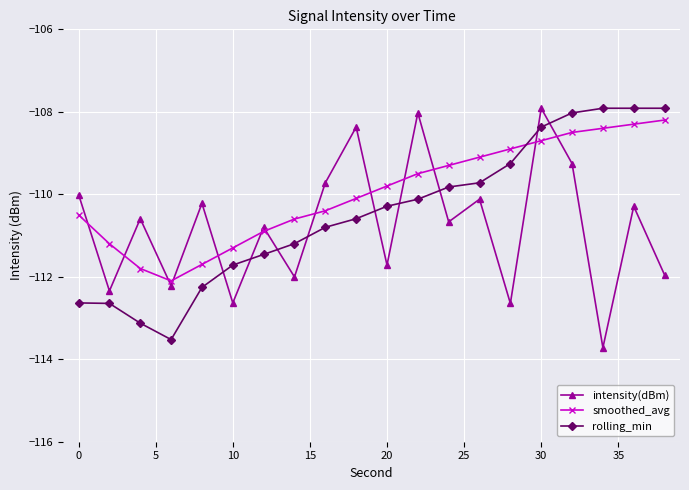

How many interior local valleys does the intensity(dBm) series have?

8